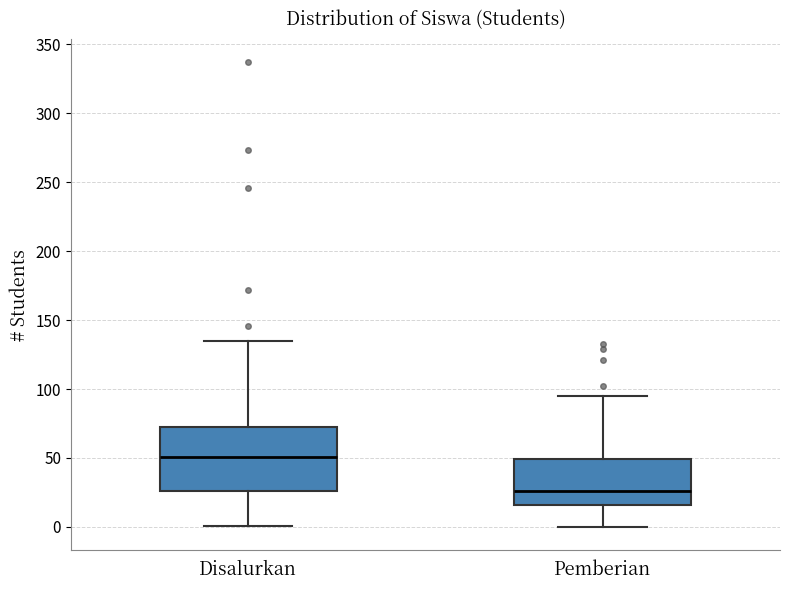

Reading left to right, transcribe this box plot: for each box, give where its median line is, the range the box spans, and where its two whiskers end, as read against the y-axis. The values are not printed on the chart, so give them approximately, as read against the axis.

Disalurkan: median 50, box 25 to 75, whiskers 0 to 135
Pemberian: median 25, box 15 to 50, whiskers 0 to 95